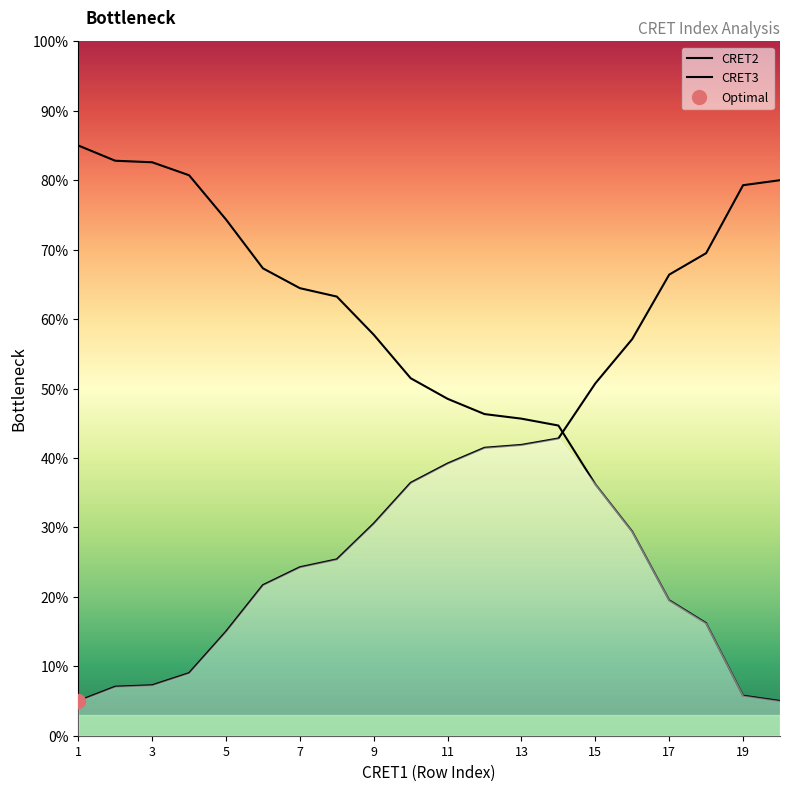

Where does the CRET2 series first go above 51?

1